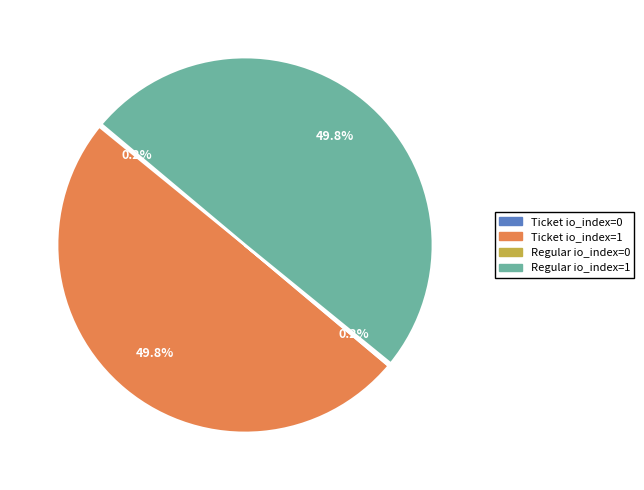

What portion of the pie excludes Regular io_index=1?

50.2%